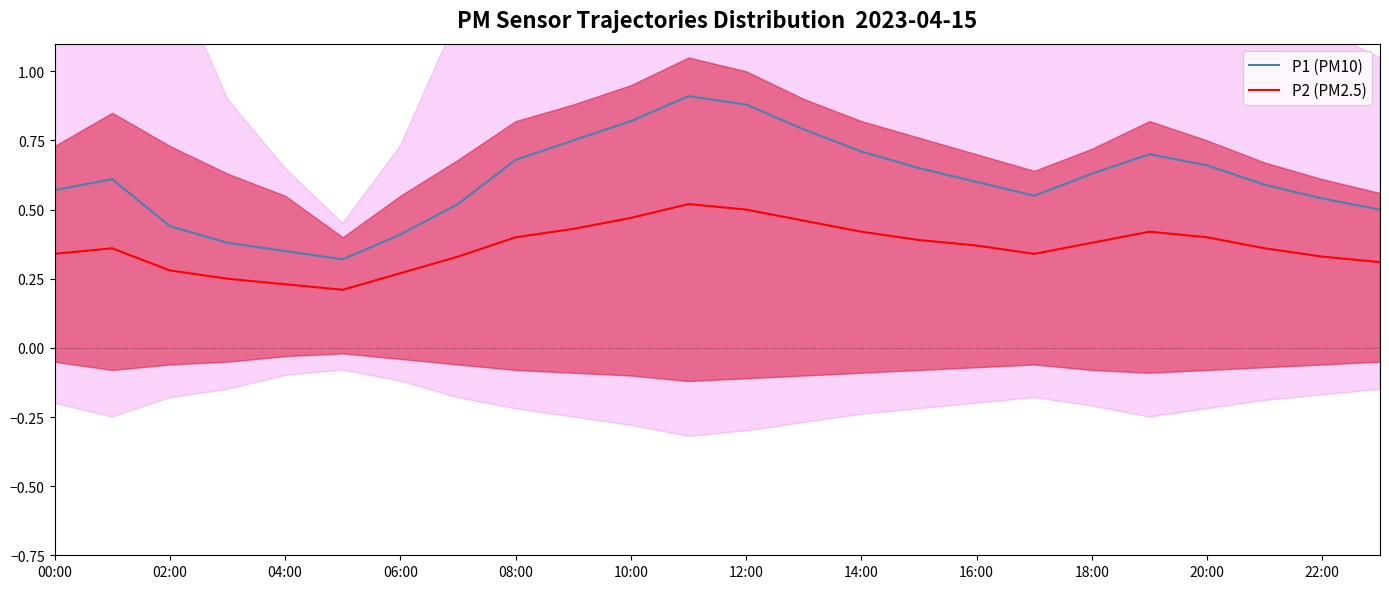

The P2 (PM2.5) series shows 0.6 at 22:00. True or false?

False